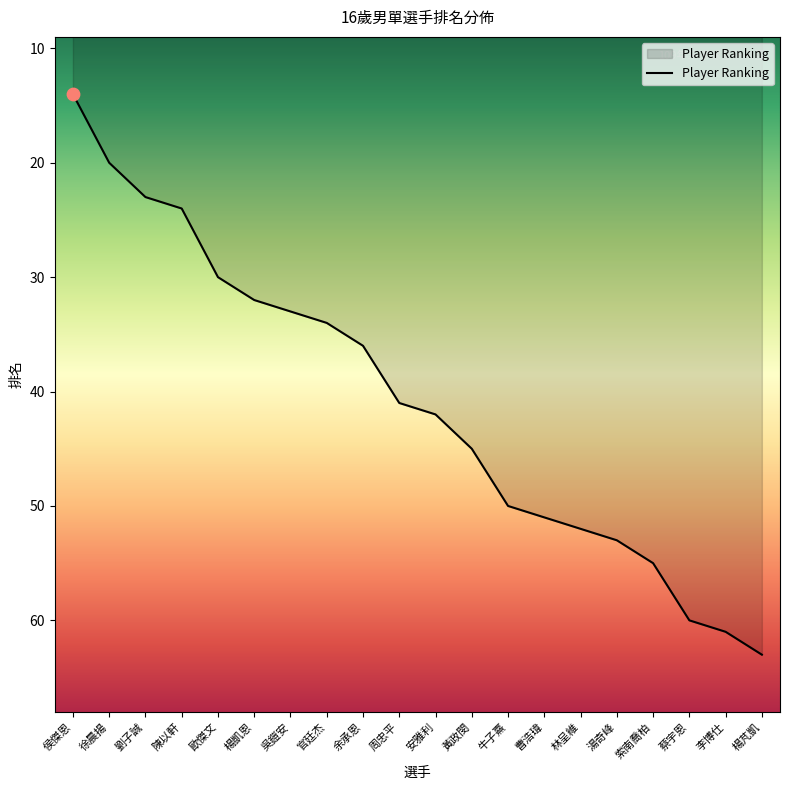

Between 黃政閔 and 吳鎧安, which is larger?

黃政閔